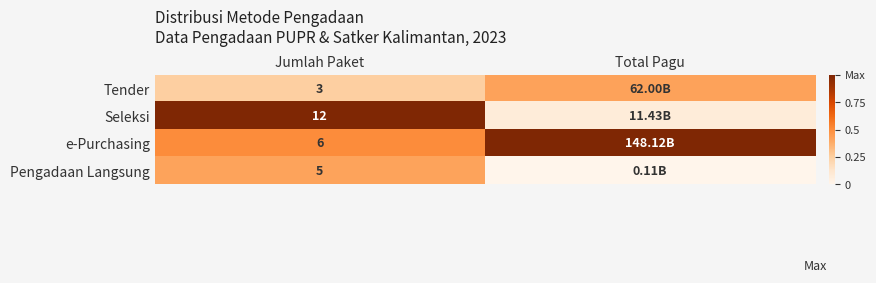

What position from the left is Total Pagu?

2